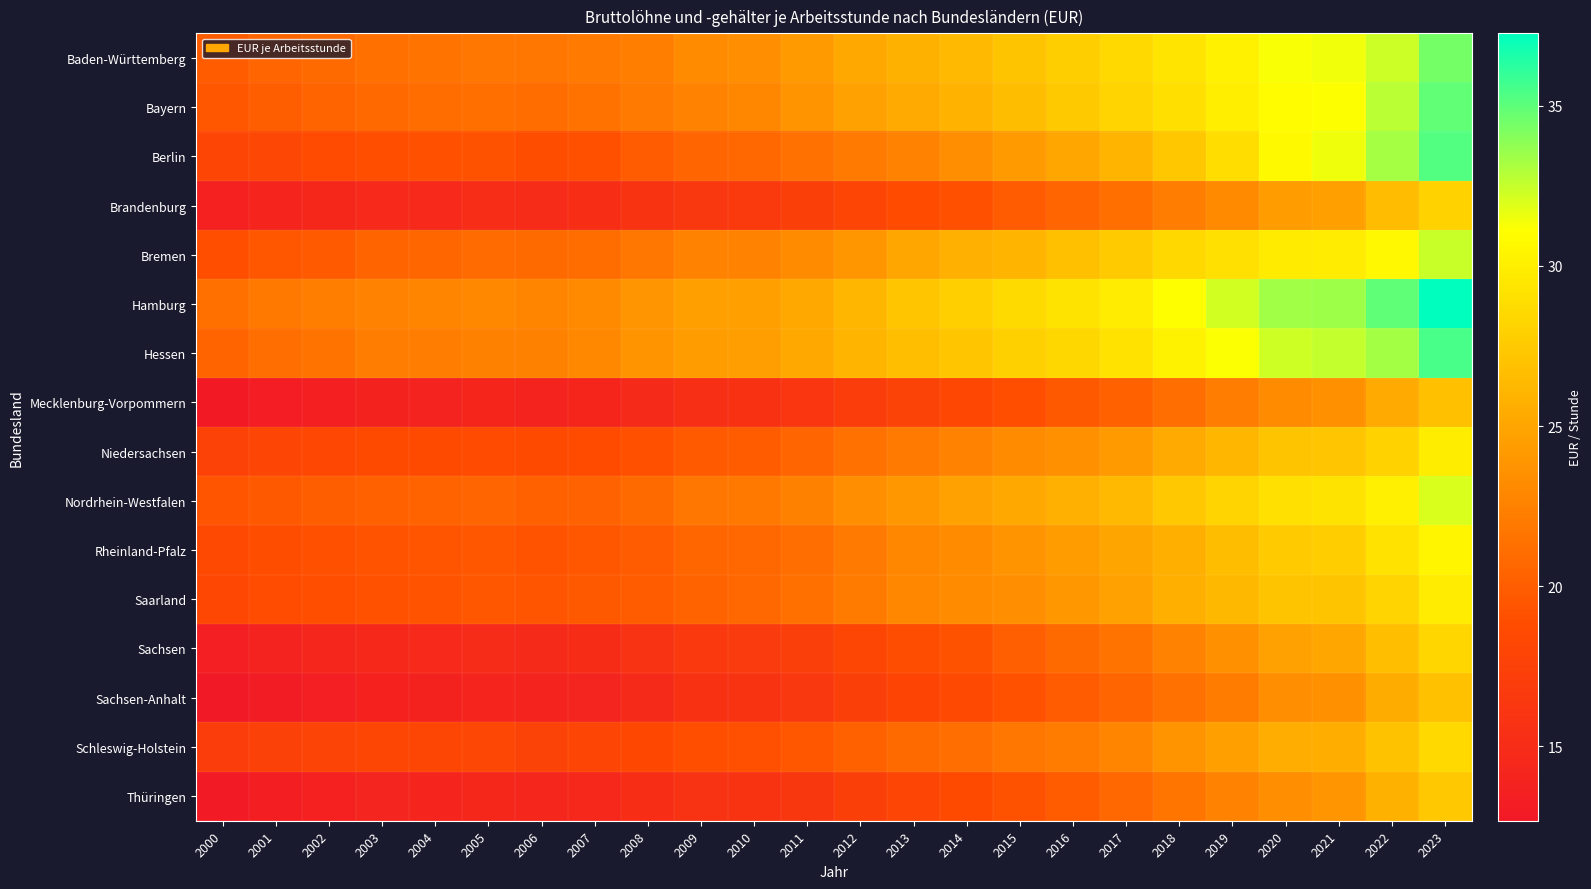

Reading right to left, extract all data points from this chart.

Baden-Württemberg: 2023=34.4	2022=32.4	2021=31.4	2020=31.2	2019=30.2	2018=29.3	2017=28.6	2016=27.8	2015=27.1	2014=26.4	2013=25.8	2012=25.2	2011=24.2	2010=23.4	2009=23.2	2008=22.3	2007=22.0	2006=21.7	2005=21.7	2004=21.5	2003=21.3	2002=20.9	2001=20.5	2000=19.9
Bayern: 2023=34.9	2022=32.8	2021=31.2	2020=30.9	2019=29.9	2018=28.9	2017=28.2	2016=27.4	2015=26.6	2014=25.9	2013=25.4	2012=24.7	2011=23.7	2010=22.9	2009=22.6	2008=22.0	2007=21.4	2006=21.1	2005=21.3	2004=21.0	2003=20.8	2002=20.5	2001=20.1	2000=19.5
Berlin: 2023=35.2	2022=33.2	2021=31.5	2020=30.7	2019=28.8	2018=27.3	2017=26.0	2016=25.1	2015=24.3	2014=23.4	2013=22.6	2012=22.0	2011=21.4	2010=20.8	2009=20.5	2008=19.9	2007=19.1	2006=18.9	2005=19.3	2004=19.1	2003=18.9	2002=18.7	2001=18.2	2000=18.0
Brandenburg: 2023=28.1	2022=26.5	2021=24.6	2020=24.3	2019=23.1	2018=22.2	2017=21.2	2016=20.6	2015=19.9	2014=19.1	2013=18.7	2012=17.9	2011=17.3	2010=16.6	2009=16.4	2008=15.8	2007=15.1	2006=14.9	2005=15.0	2004=14.6	2003=14.6	2002=14.4	2001=14.1	2000=13.6
Bremen: 2023=32.4	2022=30.7	2021=29.8	2020=29.7	2019=29.0	2018=28.5	2017=27.6	2016=26.8	2015=26.1	2014=25.7	2013=25.1	2012=23.9	2011=23.2	2010=22.6	2009=22.5	2008=21.8	2007=21.0	2006=20.9	2005=21.0	2004=20.6	2003=20.5	2002=19.8	2001=19.6	2000=19.0
Hamburg: 2023=37.3	2022=34.9	2021=33.4	2020=33.4	2019=32.2	2018=31.0	2017=29.9	2016=29.2	2015=28.6	2014=27.8	2013=27.2	2012=26.1	2011=25.2	2010=24.5	2009=24.6	2008=23.8	2007=23.1	2006=22.8	2005=23.0	2004=22.7	2003=22.5	2002=22.2	2001=21.9	2000=21.3
Hessen: 2023=35.5	2022=33.3	2021=32.5	2020=32.3	2019=31.2	2018=30.2	2017=29.2	2016=28.4	2015=27.9	2014=27.2	2013=26.7	2012=26.0	2011=25.1	2010=24.5	2009=24.4	2008=23.8	2007=23.0	2006=22.4	2005=22.5	2004=22.2	2003=22.2	2002=21.6	2001=21.1	2000=20.5
Mecklenburg-Vorpommern: 2023=26.8	2022=25.3	2021=23.6	2020=23.2	2019=22.2	2018=21.2	2017=20.3	2016=19.7	2015=19.0	2014=18.2	2013=17.7	2012=17.1	2011=16.2	2010=15.6	2009=15.4	2008=14.8	2007=14.2	2006=13.9	2005=14.2	2004=13.9	2003=13.8	2002=13.5	2001=13.1	2000=12.7
Niedersachsen: 2023=29.9	2022=28.1	2021=27.1	2020=27.1	2019=26.2	2018=25.3	2017=24.2	2016=23.6	2015=23.2	2014=22.6	2013=22.0	2012=21.4	2011=20.6	2010=19.9	2009=19.8	2008=19.2	2007=18.7	2006=18.6	2005=18.6	2004=18.6	2003=18.6	2002=18.2	2001=18.0	2000=17.6
Nordrhein-Westfalen: 2023=32.0	2022=30.0	2021=29.2	2020=29.0	2019=28.2	2018=27.3	2017=26.3	2016=25.7	2015=25.1	2014=24.6	2013=24.0	2012=23.5	2011=22.5	2010=21.9	2009=21.7	2008=20.9	2007=20.4	2006=20.2	2005=20.6	2004=20.4	2003=20.3	2002=20.1	2001=19.7	2000=19.4
Rheinland-Pfalz: 2023=30.4	2022=29.1	2021=27.8	2020=27.6	2019=26.6	2018=25.7	2017=25.0	2016=24.3	2015=23.8	2014=23.2	2013=22.9	2012=22.0	2011=21.2	2010=20.7	2009=20.6	2008=19.8	2007=19.5	2006=19.3	2005=19.5	2004=19.5	2003=19.3	2002=19.1	2001=18.9	2000=18.4
Saarland: 2023=29.9	2022=28.2	2021=27.0	2020=27.0	2019=26.2	2018=25.7	2017=24.7	2016=24.0	2015=23.4	2014=23.1	2013=22.9	2012=22.1	2011=21.3	2010=20.7	2009=20.4	2008=19.9	2007=19.7	2006=19.4	2005=19.6	2004=19.3	2003=19.2	2002=19.0	2001=18.9	2000=18.2
Sachsen: 2023=28.3	2022=26.8	2021=25.0	2020=24.7	2019=23.6	2018=22.6	2017=21.5	2016=20.9	2015=20.1	2014=19.3	2013=18.8	2012=18.1	2011=17.2	2010=16.8	2009=16.6	2008=15.8	2007=15.0	2006=14.8	2005=14.9	2004=14.6	2003=14.5	2002=14.2	2001=13.9	2000=13.4
Sachsen-Anhalt: 2023=26.9	2022=25.4	2021=23.6	2020=23.4	2019=22.2	2018=21.4	2017=20.6	2016=19.9	2015=19.2	2014=18.5	2013=17.9	2012=17.3	2011=16.4	2010=15.8	2009=15.6	2008=14.8	2007=14.0	2006=13.9	2005=14.1	2004=13.8	2003=13.7	2002=13.4	2001=13.0	2000=12.7
Schleswig-Holstein: 2023=28.5	2022=26.9	2021=25.6	2020=25.5	2019=24.5	2018=23.8	2017=22.8	2016=22.1	2015=21.7	2014=21.2	2013=20.9	2012=20.2	2011=19.5	2010=19.0	2009=19.0	2008=18.4	2007=17.9	2006=17.7	2005=18.2	2004=18.1	2003=18.1	2002=17.8	2001=17.5	2000=17.1
Thüringen: 2023=27.3	2022=25.8	2021=23.8	2020=23.4	2019=22.5	2018=21.6	2017=20.7	2016=19.9	2015=19.2	2014=18.6	2013=18.0	2012=17.2	2011=16.3	2010=15.9	2009=15.8	2008=15.1	2007=14.5	2006=14.2	2005=14.4	2004=14.1	2003=14.0	2002=13.7	2001=13.3	2000=12.8